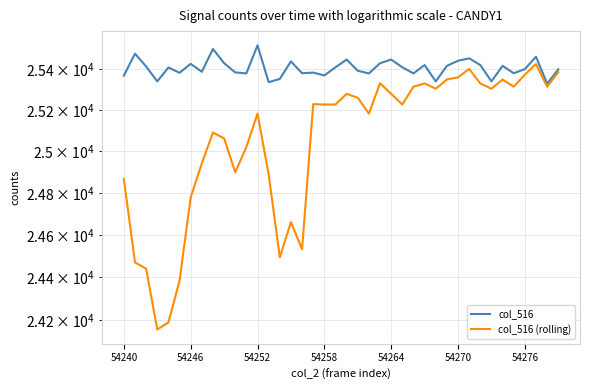

True or false: col_516 and col_516 (rolling) cross at least once.

False